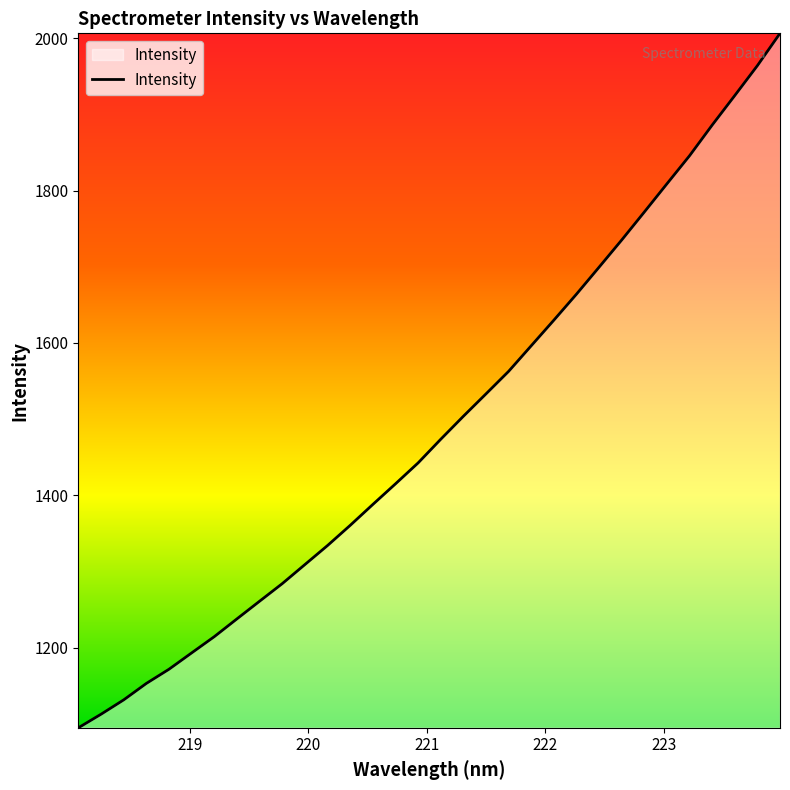

What is the minimum value shown in the chart?

1095.1